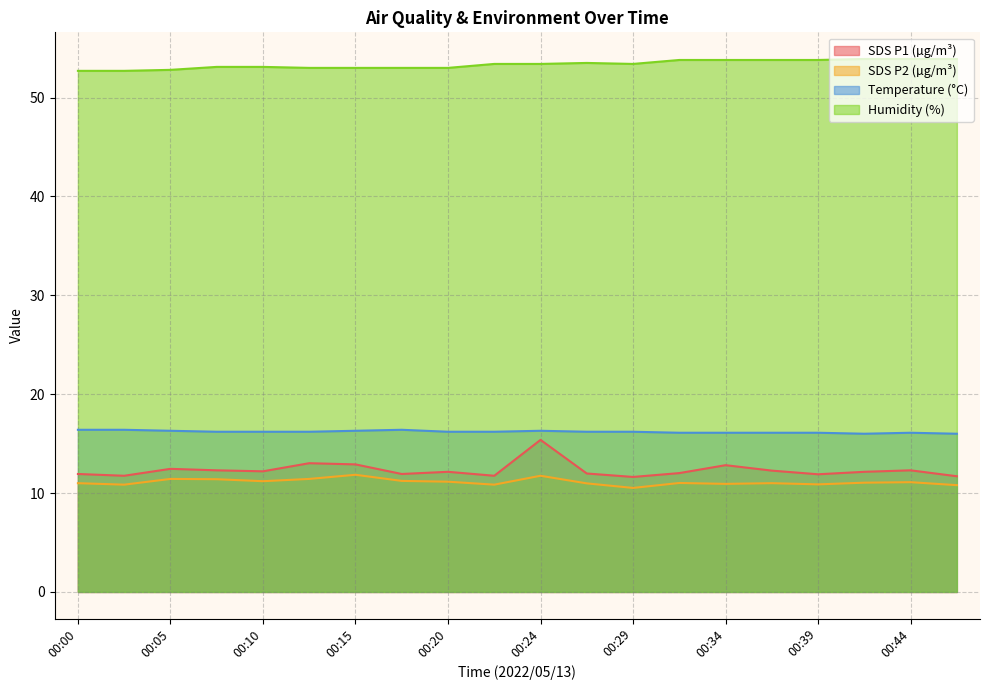

The SDS_P2 series shows 11.0 at 00:37. True or false?

True